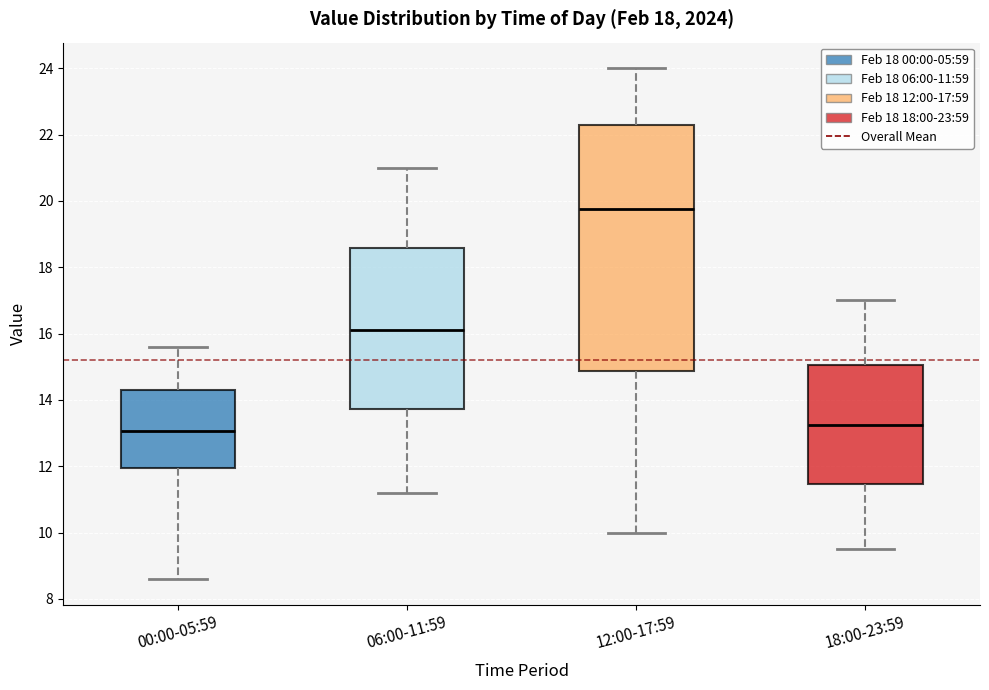

Reading left to right, transcribe this box plot: for each box, give where its median line is, the range the box spans, and where its two whiskers end, as read against the y-axis. The values are not printed on the chart, so give them approximately, as read against the axis.

00:00-05:59: median 13.0, box 12.0 to 14.4, whiskers 8.6 to 15.6
06:00-11:59: median 16.2, box 13.8 to 18.6, whiskers 11.2 to 21.0
12:00-17:59: median 19.8, box 14.8 to 22.2, whiskers 10.0 to 24.0
18:00-23:59: median 13.2, box 11.4 to 15.0, whiskers 9.6 to 17.0